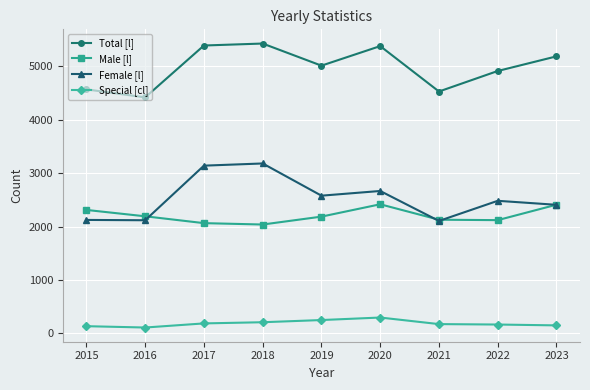

True or false: Male [l] has more than 2 interior local peaks.

False